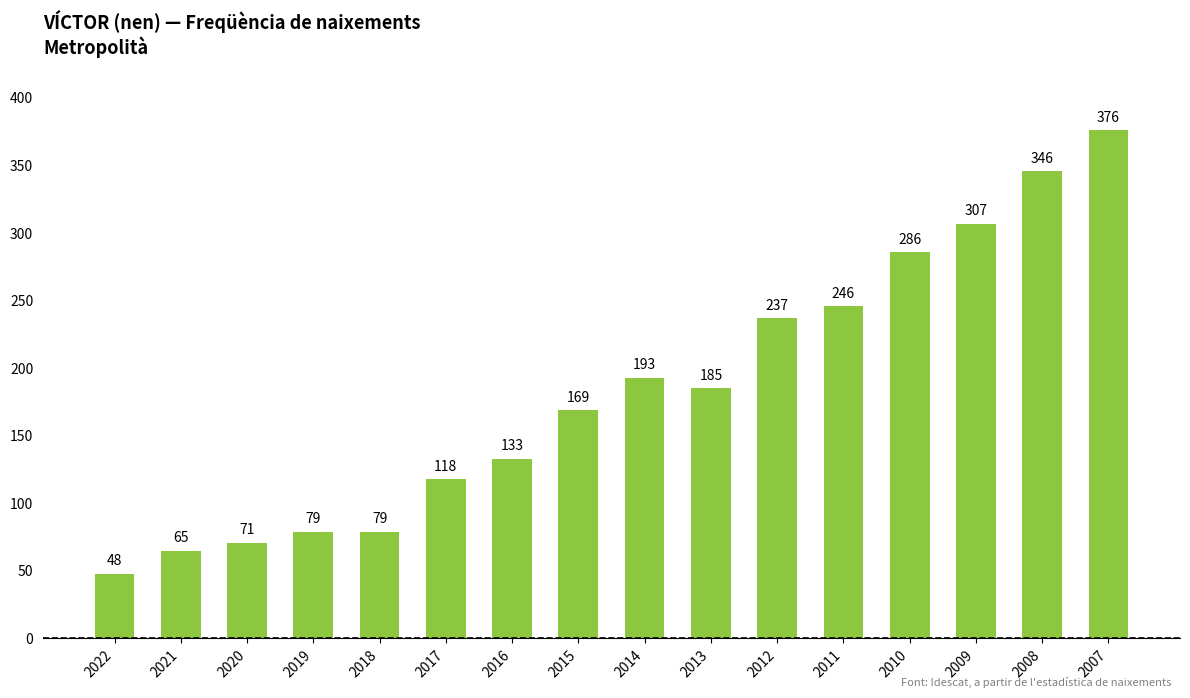

Reading right to left, what are all the values shown in this chart?

376	346	307	286	246	237	185	193	169	133	118	79	79	71	65	48